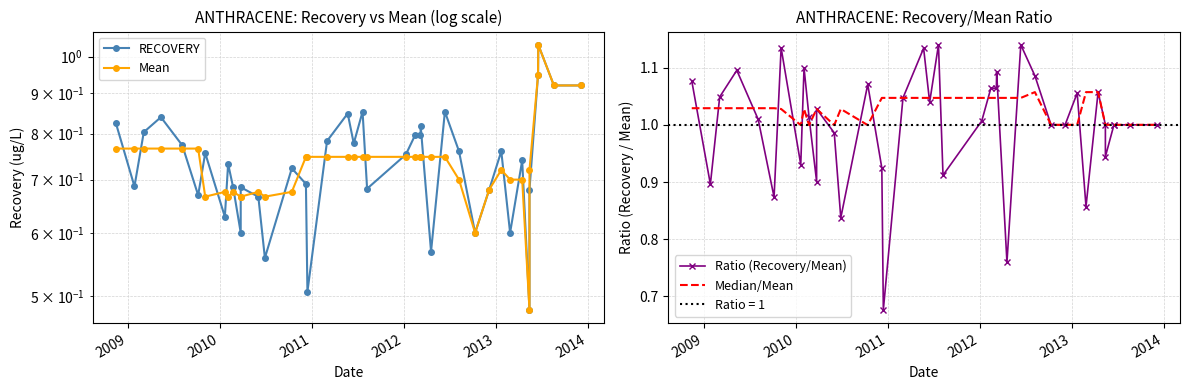

True or false: Mean has a value of 0.4 at 2011.

False